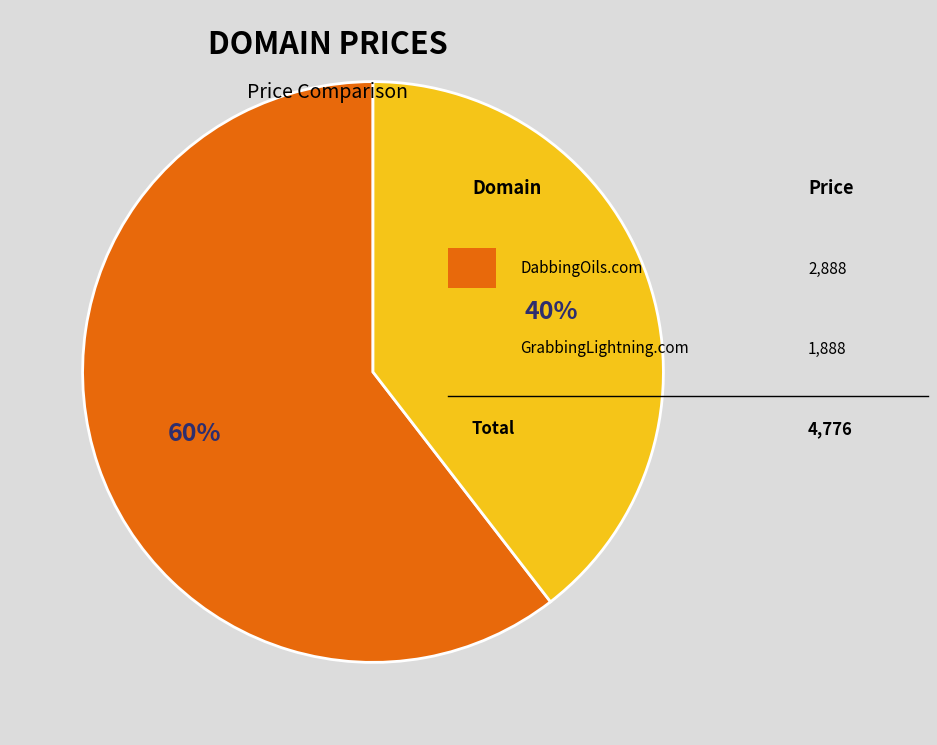

To the nearest percent, what is the average slice percentage?

50%